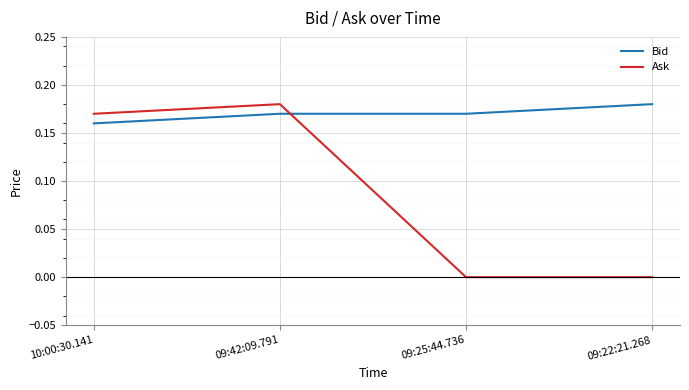

The Ask series shows 0.0 at 09:22:21.268. True or false?

True